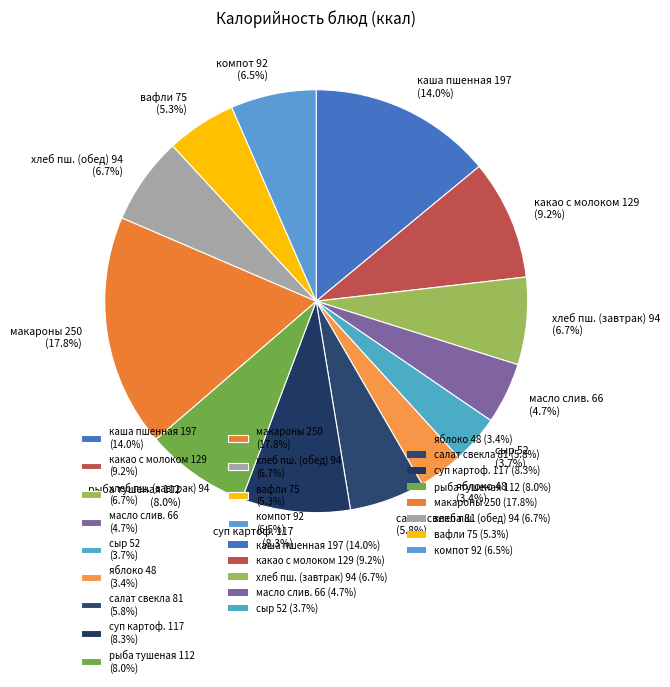

What portion of the pie excludes суп картоф. 117 (8.3%)?

91.7%